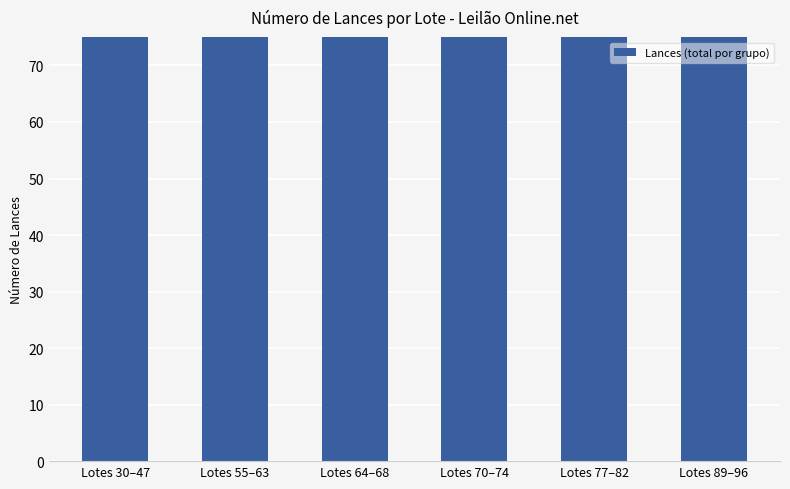

Rank the categories by value from lowest to highest.

Lotes 89–96, Lotes 77–82, Lotes 55–63, Lotes 30–47, Lotes 70–74, Lotes 64–68